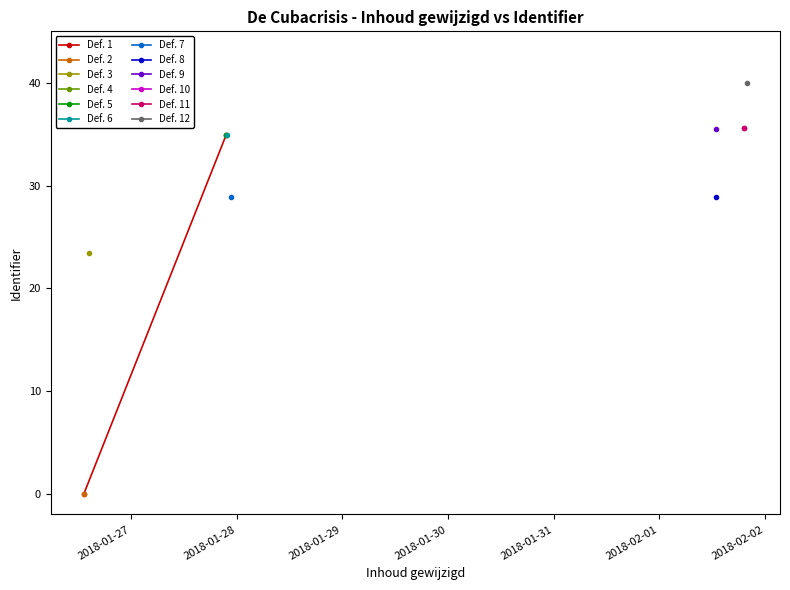

What is the change in value from 2018-01-27 to 2018-01-28?

+34.9